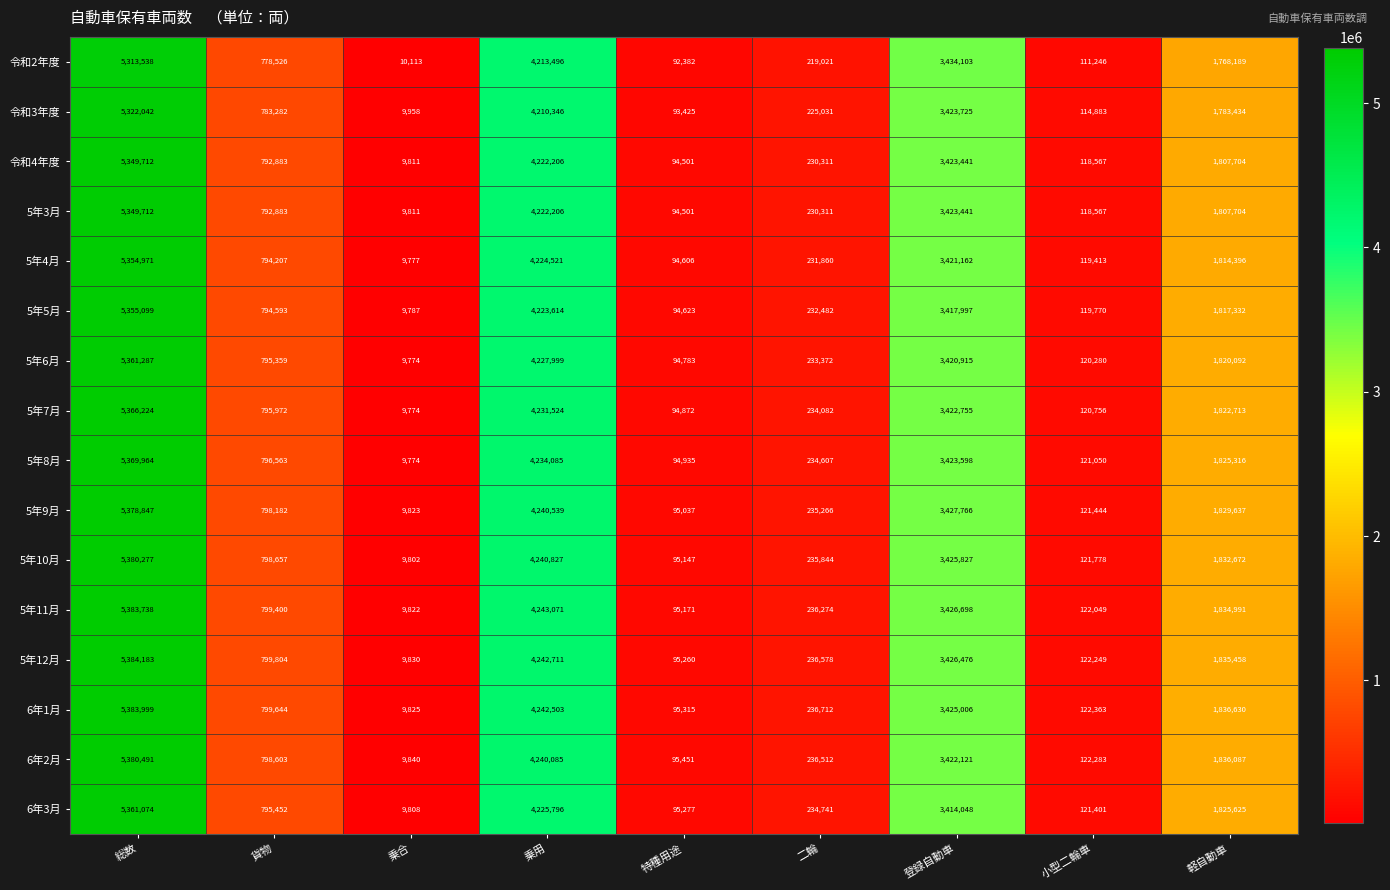

What is the difference between the highest and lowest values at 登録自動車?

20055